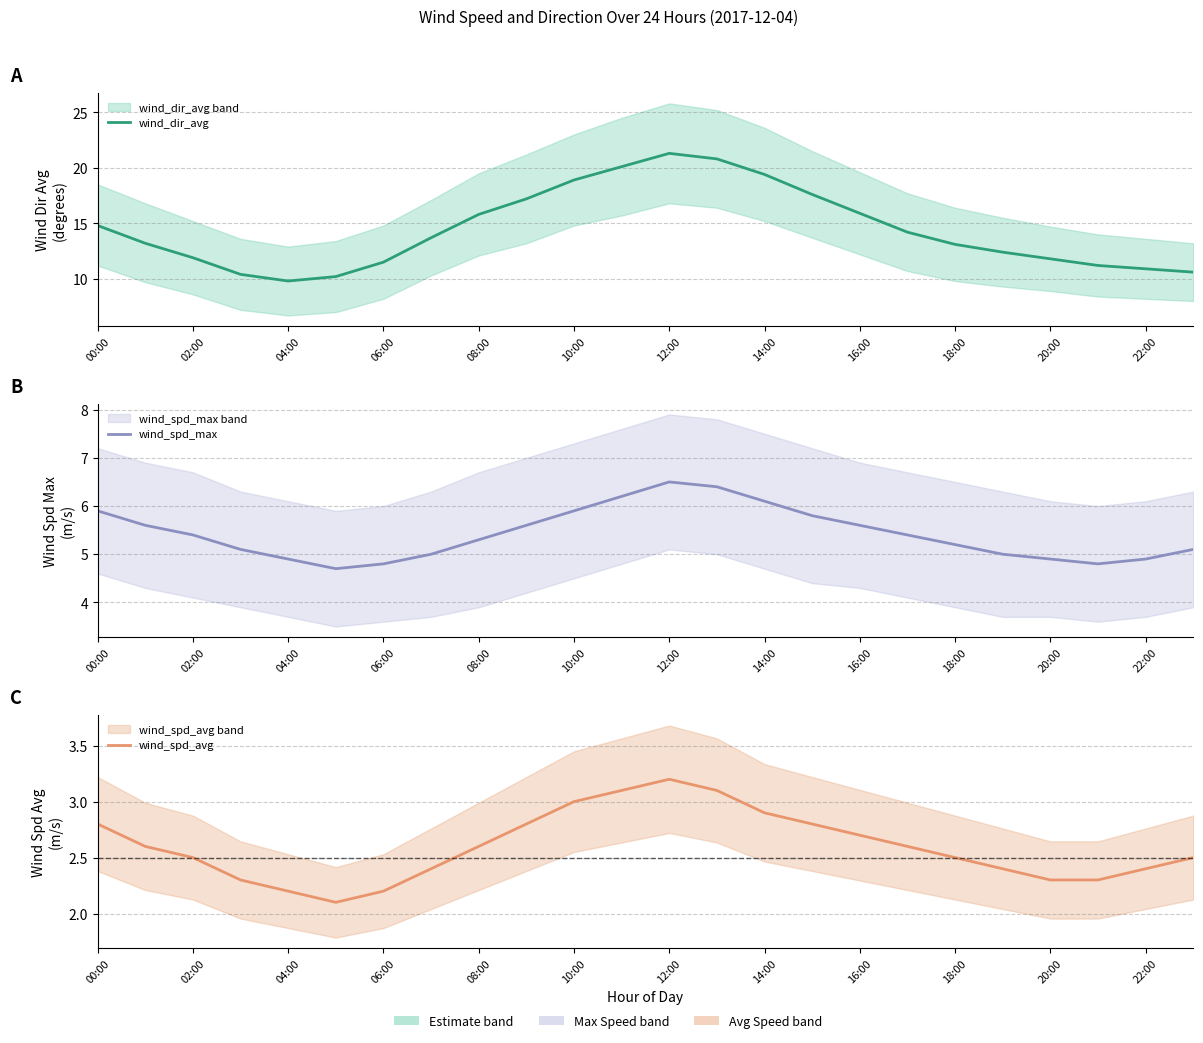

True or false: wind_spd_max and wind_spd_avg intersect in this chart.

False